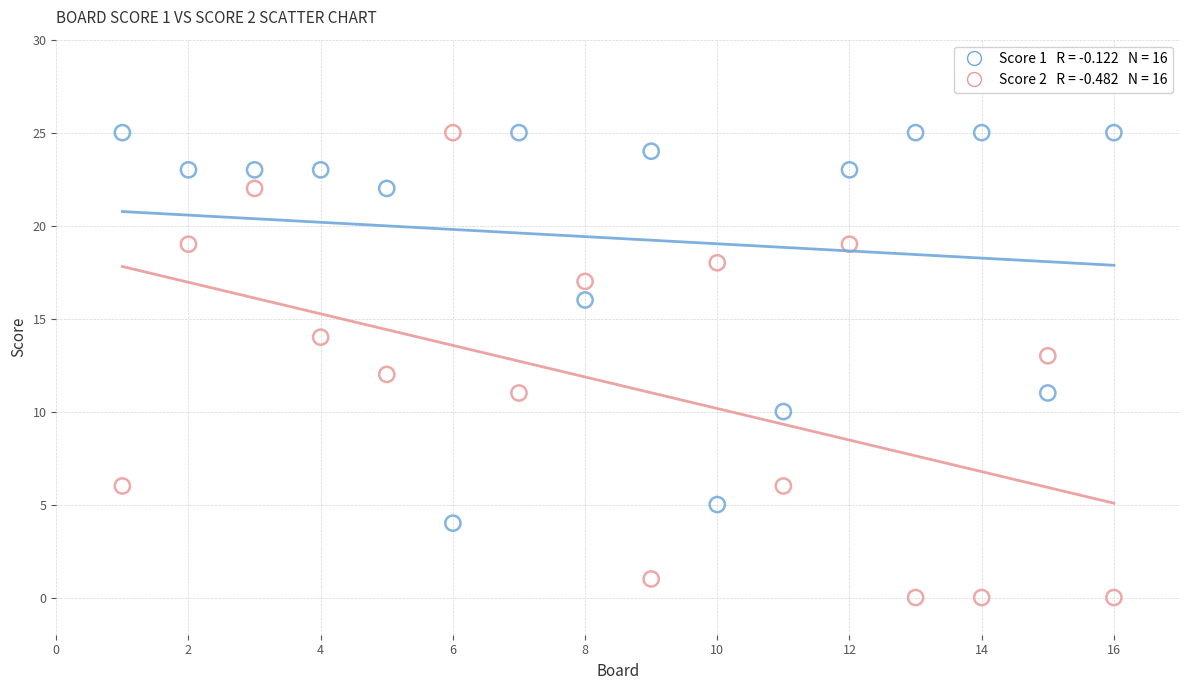

Across all data points, what is the range of Y values (max minus min)?

25